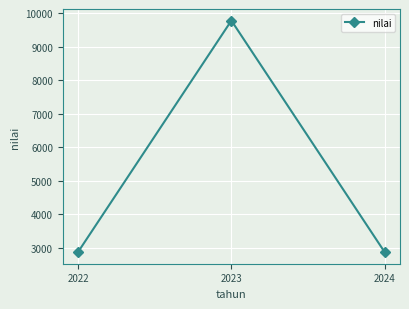

Is it true that the value at 2023 is 9786.0?

True